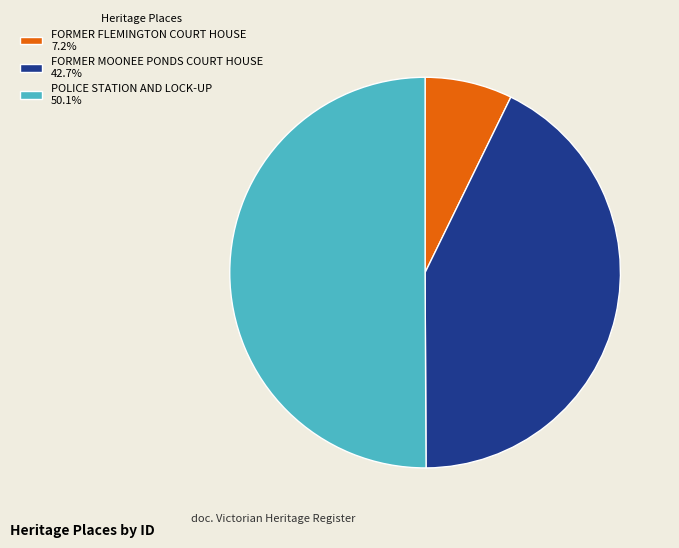

Do POLICE STATION AND LOCK-UP 50.1% and FORMER MOONEE PONDS COURT HOUSE 42.7% together represent more than half of the pie?

Yes